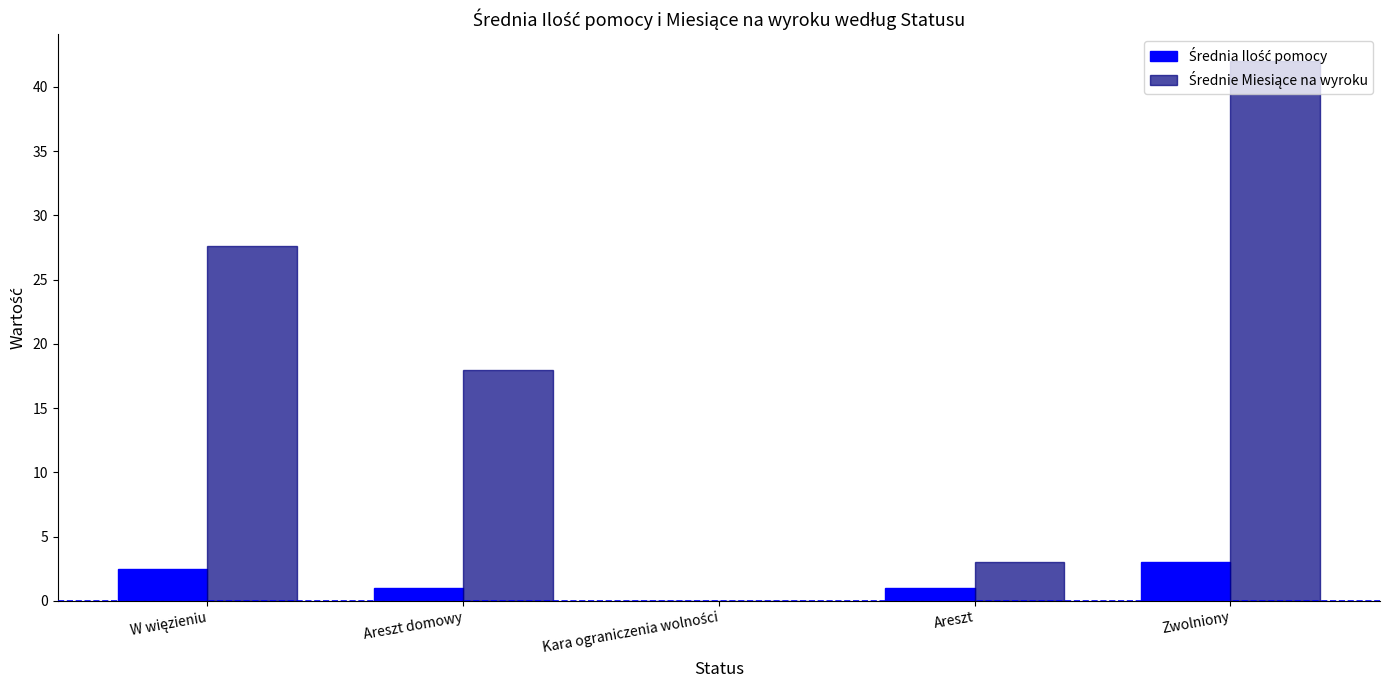

Does the chart contain stacked bars?

No